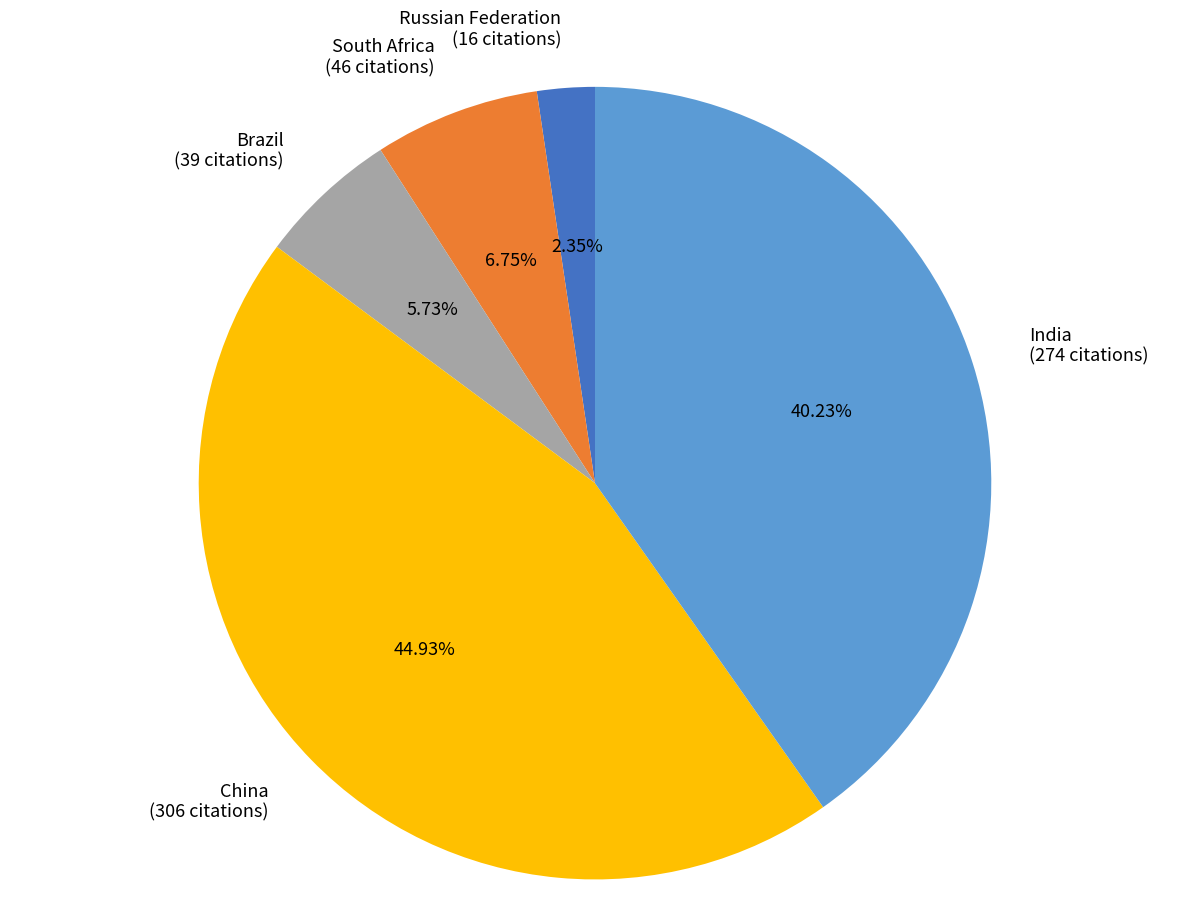

Is the sum of China and South Africa greater than half?

Yes